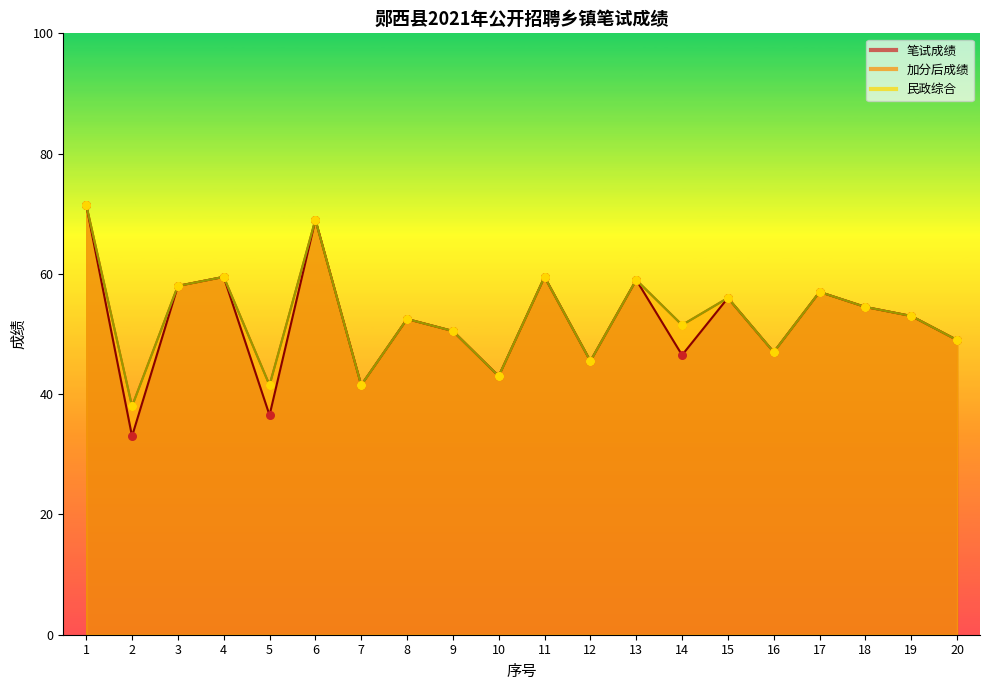

Which series reaches the minimum Y coordinate?

笔试成绩